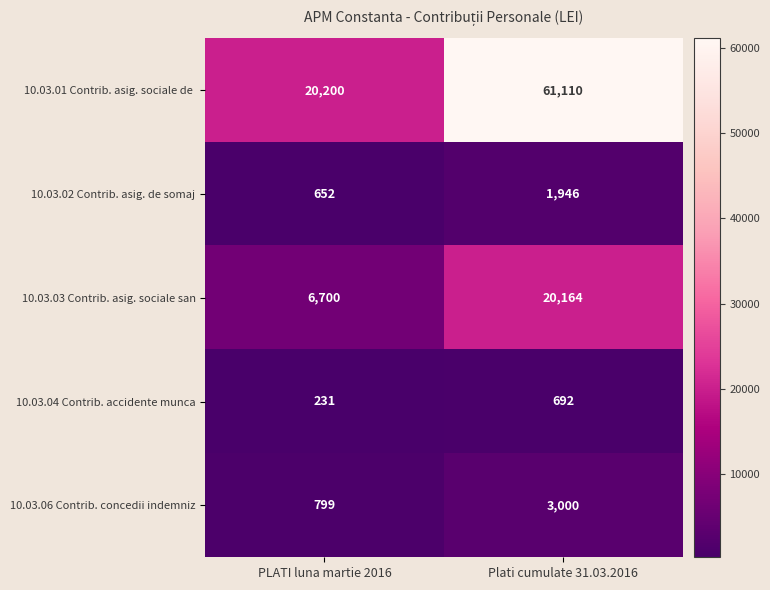

Rank the categories by 10.03.02 Contrib. asig. de somaj value from highest to lowest.

Plati cumulate 31.03.2016, PLATI luna martie 2016